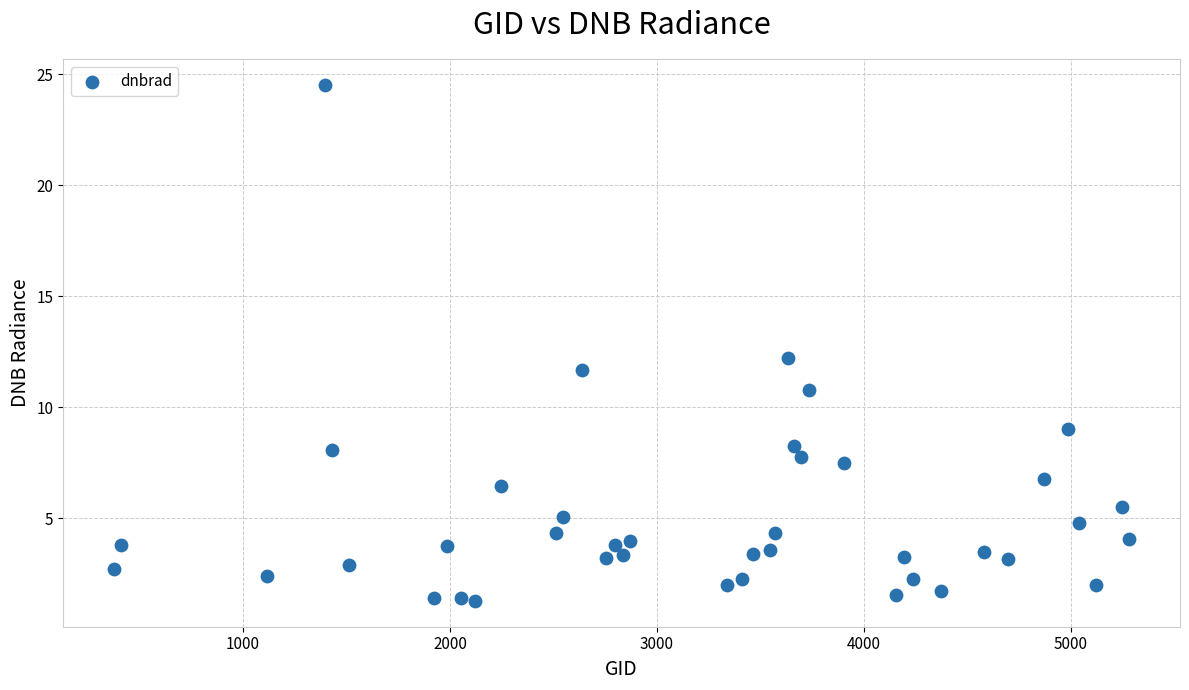

What is the range of X values (max minus min)?

4905.0